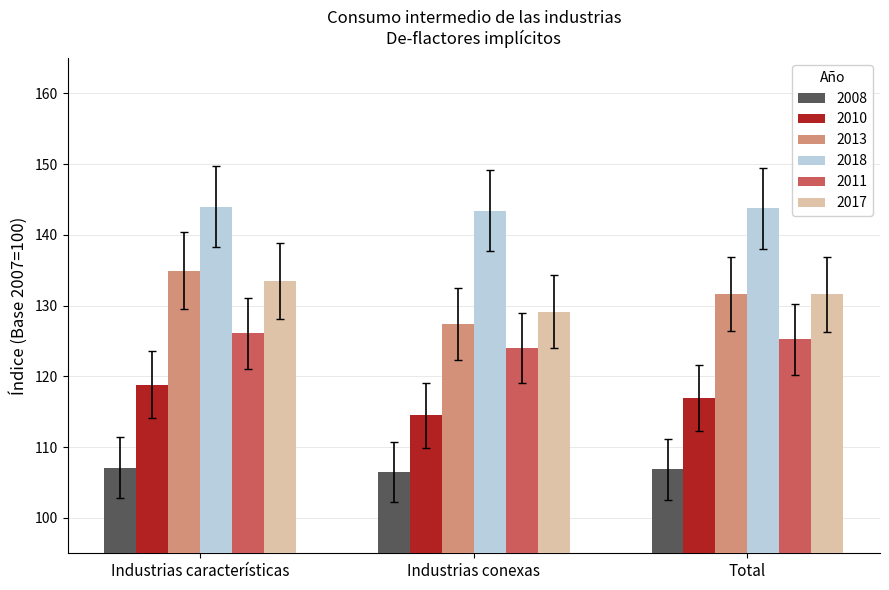

What are all the series names shown in the legend?

2008, 2010, 2013, 2018, 2011, 2017